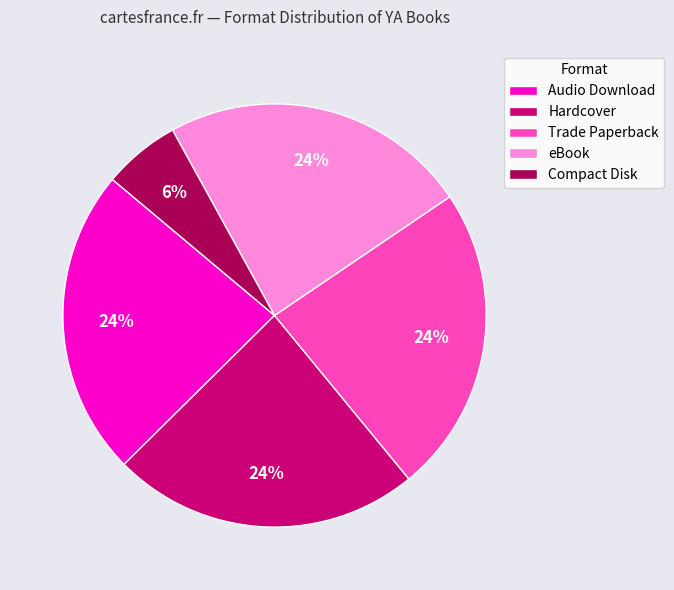

Which category has the smallest portion of the pie?

Compact Disk